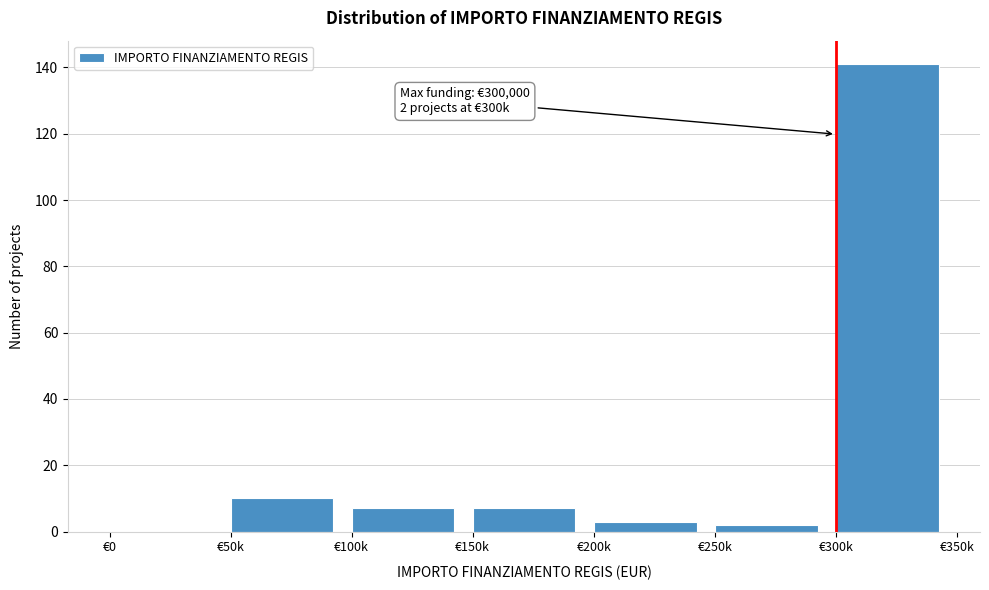

Reading left to right, transcribe all the data shown in this chart.

€0=0	€50k=10	€100k=7	€150k=7	€200k=3	€250k=2	€300k=141